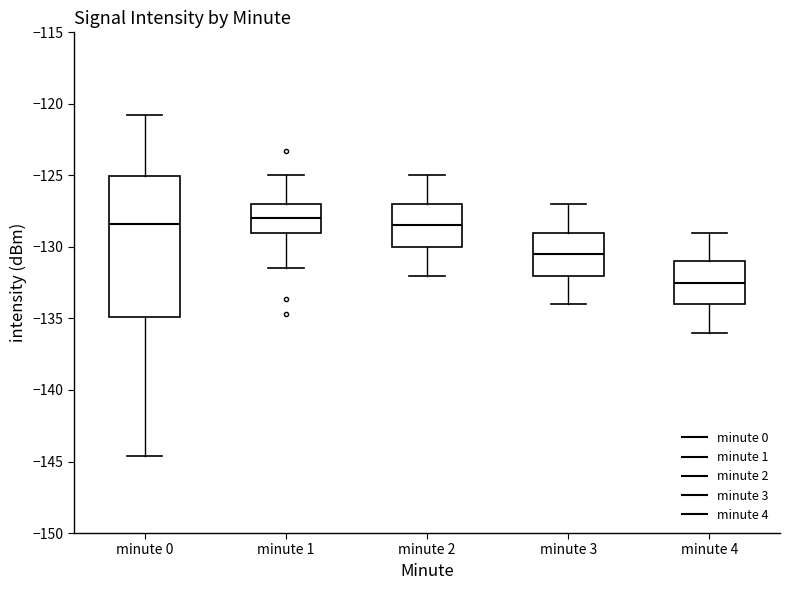

Reading left to right, read every box against the y-axis: the position of its median line, the range the box covers, and the ends of its whiskers. The values are not printed on the chart, so give them approximately, as read against the axis.

minute 0: median -128.5, box -135.0 to -125.0, whiskers -144.5 to -121.0
minute 1: median -128.0, box -129.0 to -127.0, whiskers -131.5 to -125.0
minute 2: median -128.5, box -130.0 to -127.0, whiskers -132.0 to -125.0
minute 3: median -130.5, box -132.0 to -129.0, whiskers -134.0 to -127.0
minute 4: median -132.5, box -134.0 to -131.0, whiskers -136.0 to -129.0